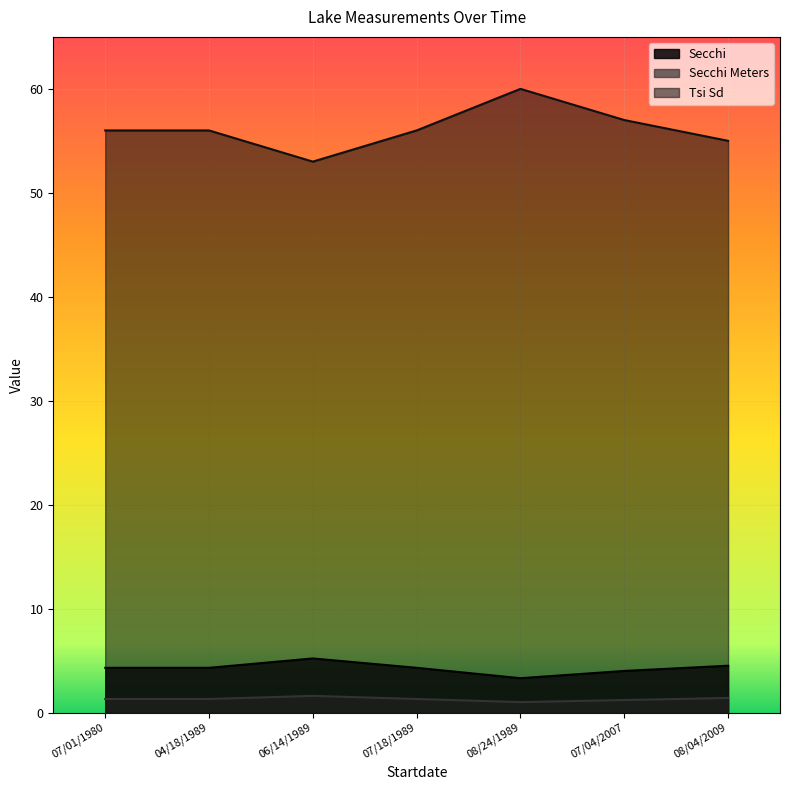

What value does the Tsi Sd series have at 06/14/1989?

53.0